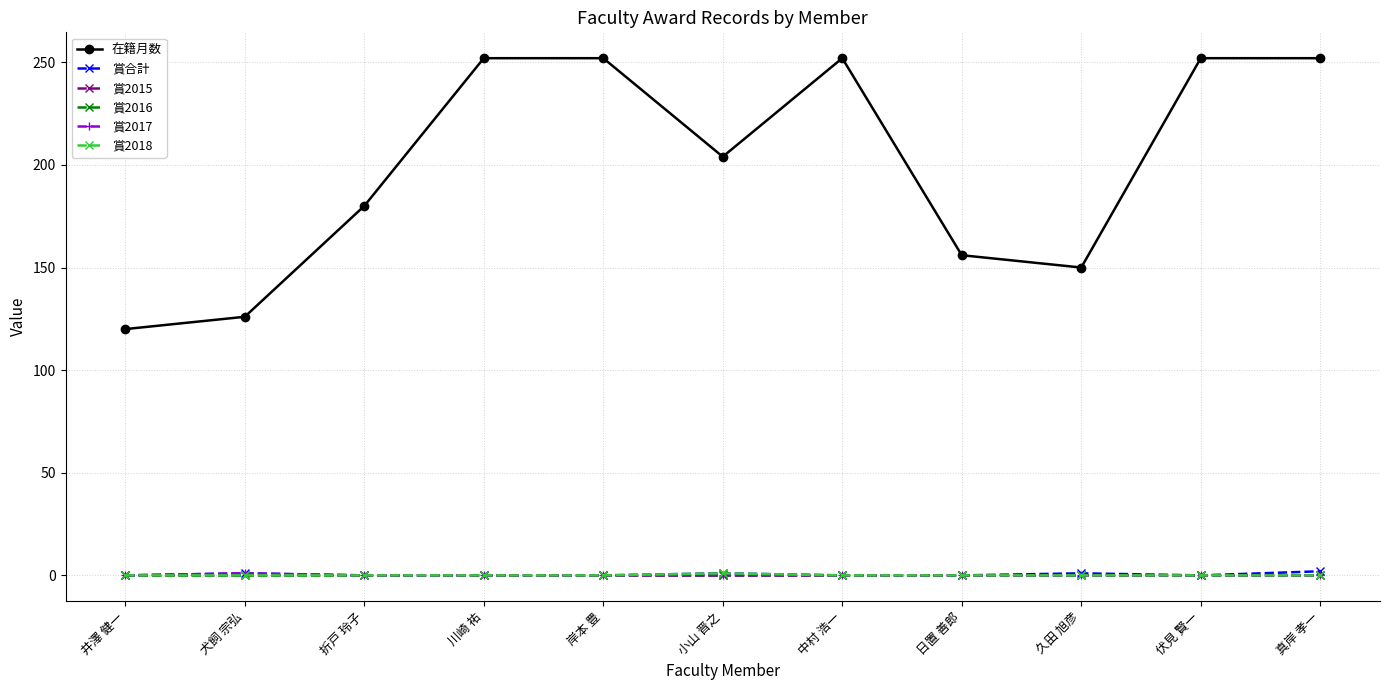

Is this an area chart (filled region under the line)?

No